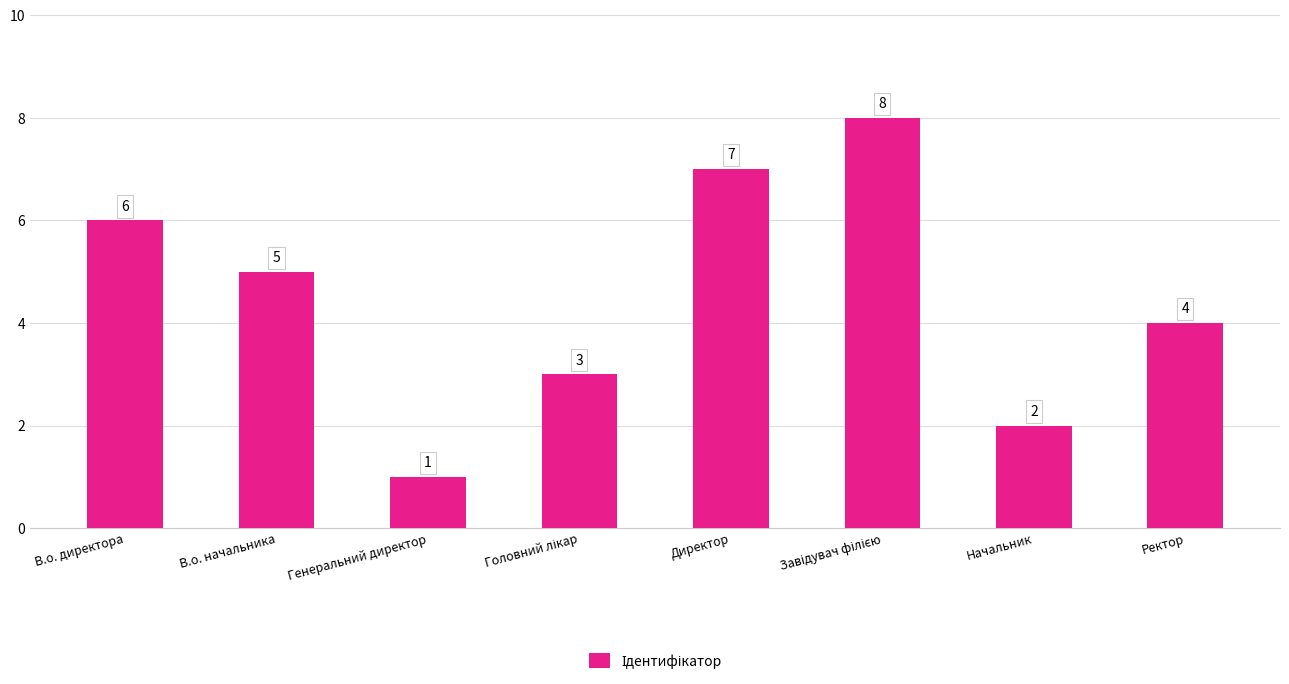

Which has a higher value, Директор or Начальник?

Директор